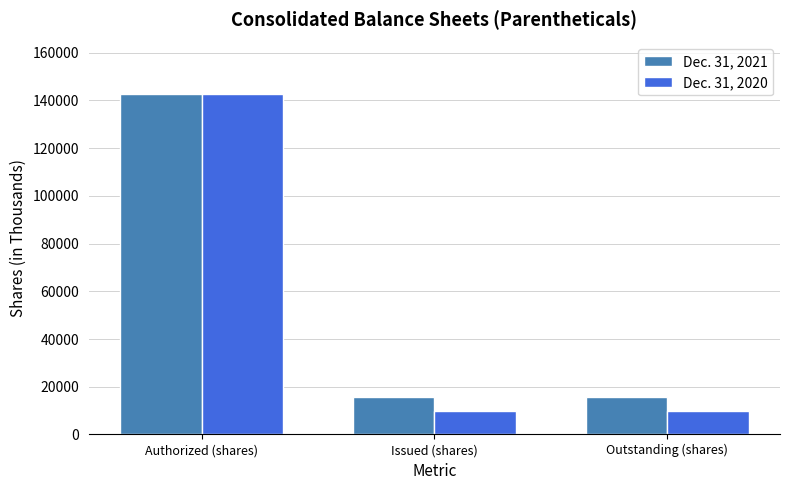

List the series in order of their overall mean, lowest first.

Dec. 31, 2020, Dec. 31, 2021